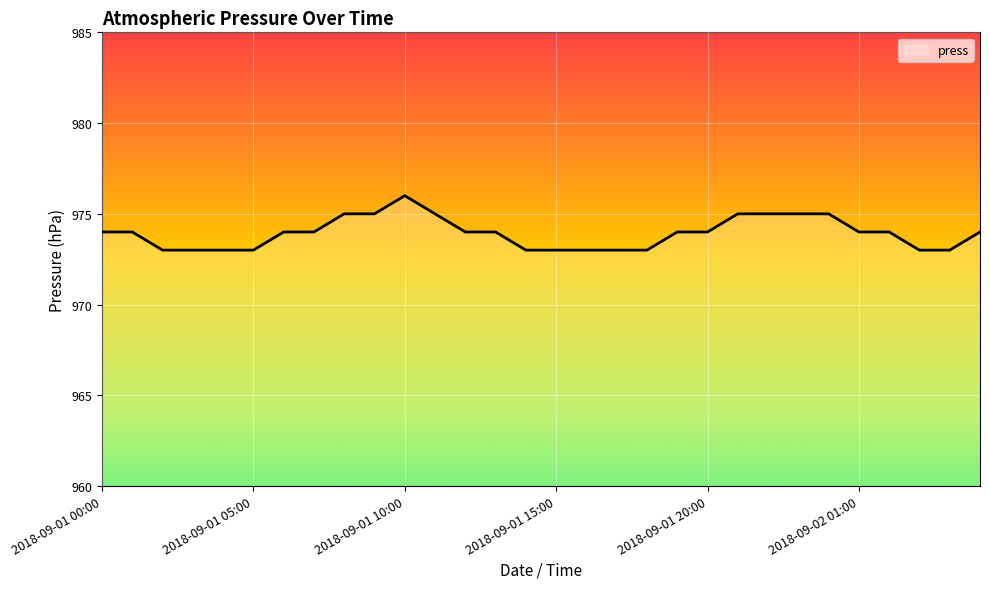

What is the maximum value shown in the chart?

976